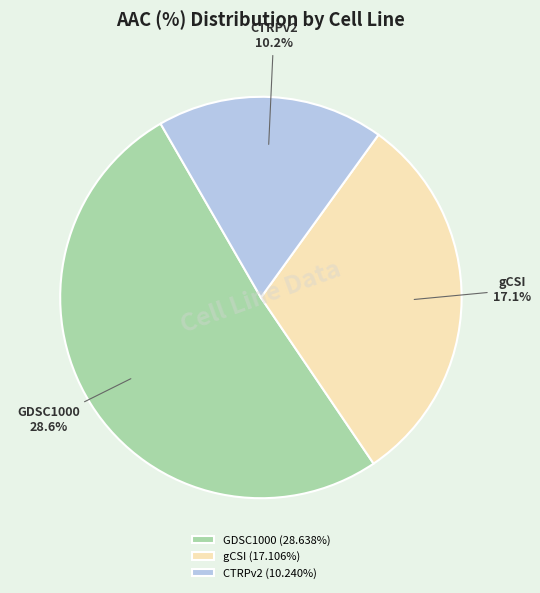

To the nearest percent, what is the difference between the gCSI and GDSC1000 slice percentages?

21%